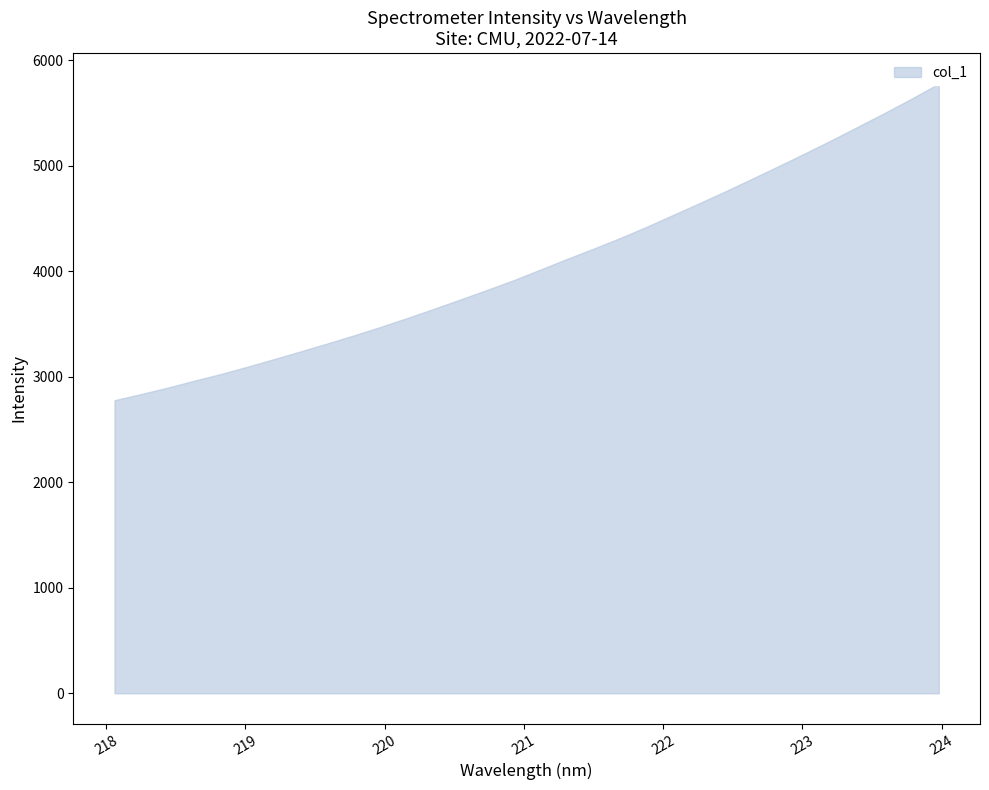

What is the difference between the values at 219.2067 and 220.1623?

389.3